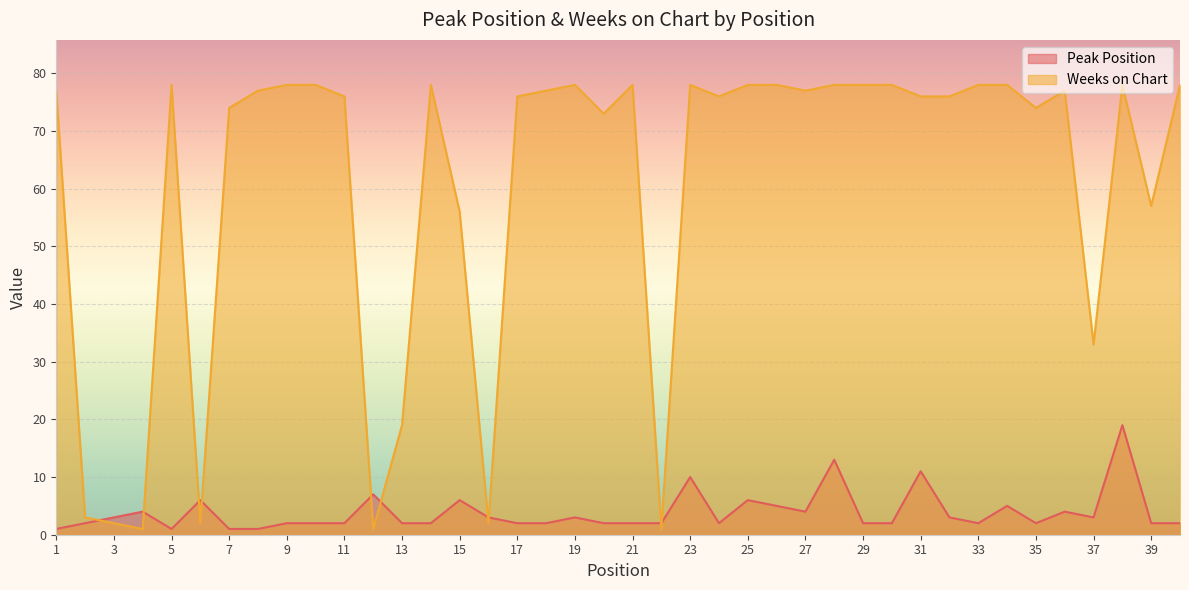

What are all the series names shown in the legend?

Peak Position, Weeks on Chart